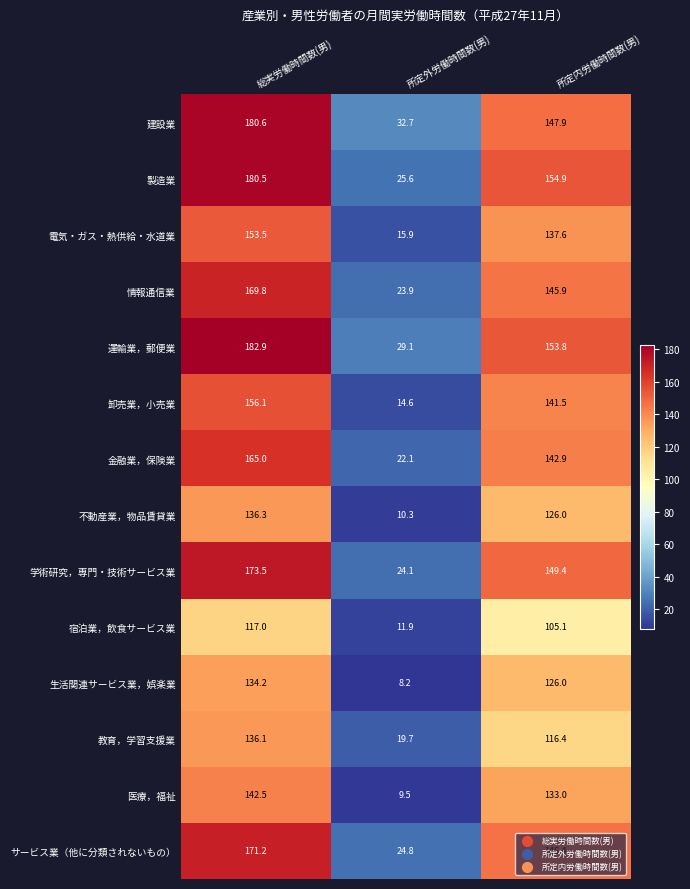

At 総実労働時間数(男), list the series in order from largest to smallest.

運輸業，郵便業, 建設業, 製造業, 学術研究，専門・技術サービス業, サービス業（他に分類されないもの）, 情報通信業, 金融業，保険業, 卸売業，小売業, 電気・ガス・熱供給・水道業, 医療，福祉, 不動産業，物品賃貸業, 教育，学習支援業, 生活関連サービス業，娯楽業, 宿泊業，飲食サービス業